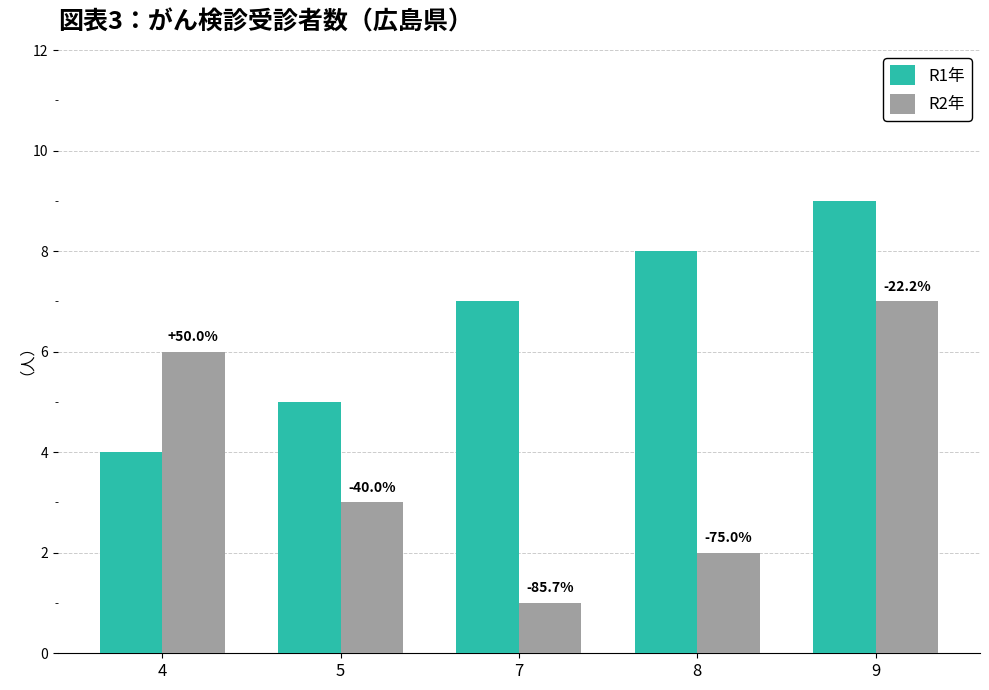

Reading left to right, list all the values displayed in this chart.

R1年: 4=4	5=5	7=7	8=8	9=9
R2年: 4=6	5=3	7=1	8=2	9=7